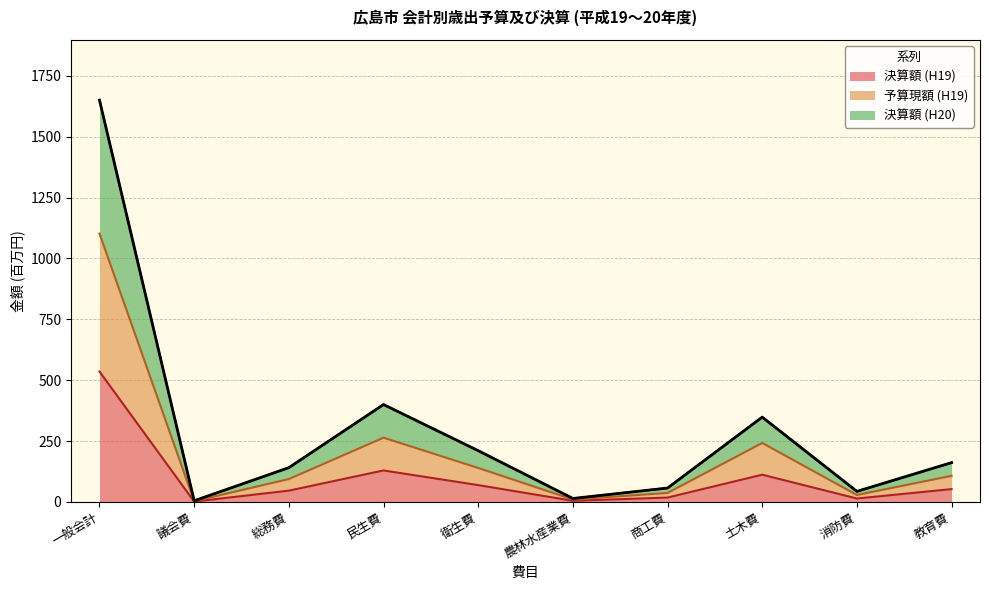

List the labels in order of 予算現額 (H19) value, largest first.

一般会計, 民生費, 土木費, 衛生費, 教育費, 総務費, 商工費, 消防費, 農林水産業費, 議会費